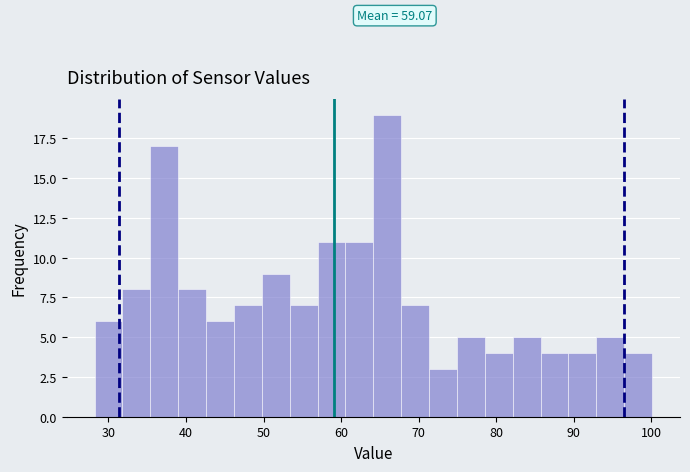

Read against the x-axis, roughly where is the centre of the tallest bar?

66